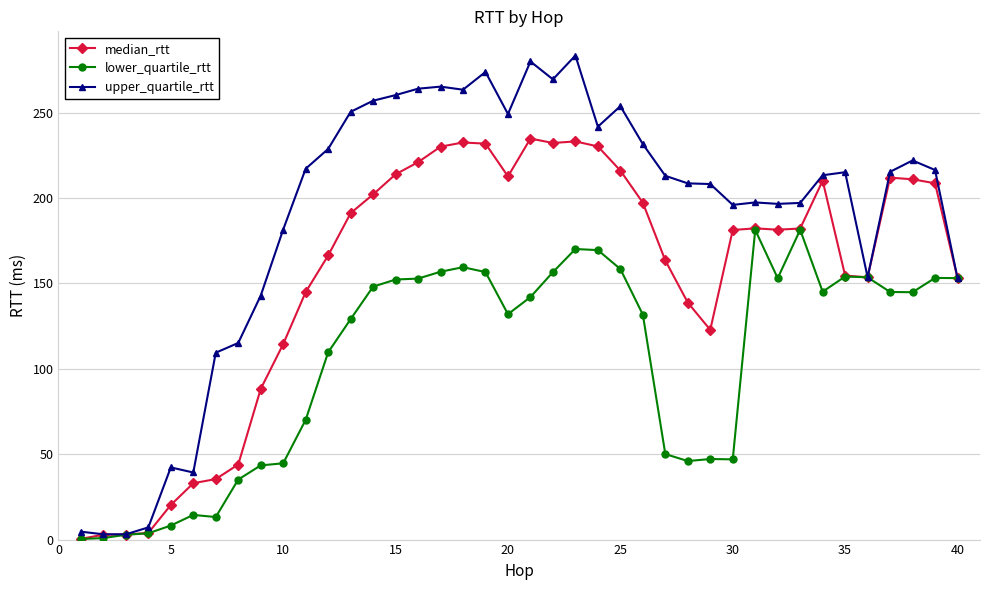

What is the value of the median_rtt point at the 39th from the left?

208.6